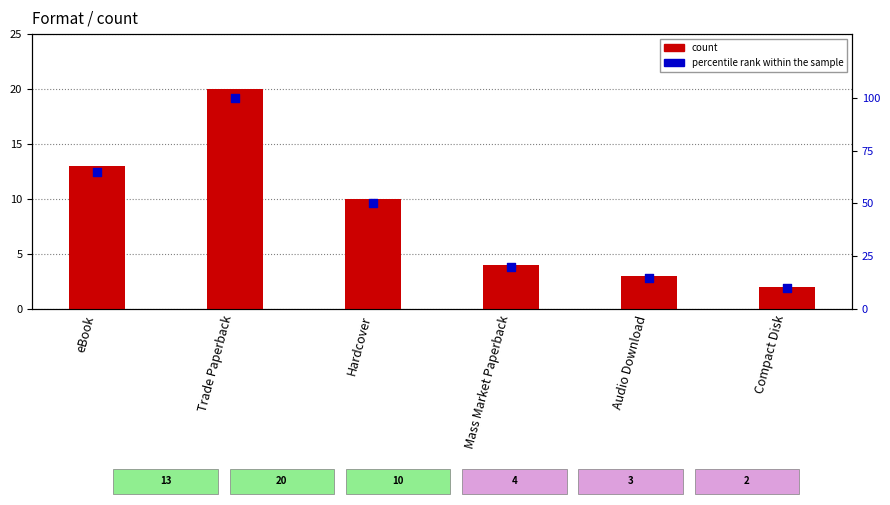

At how many categories does at least one series exceed 70?

1